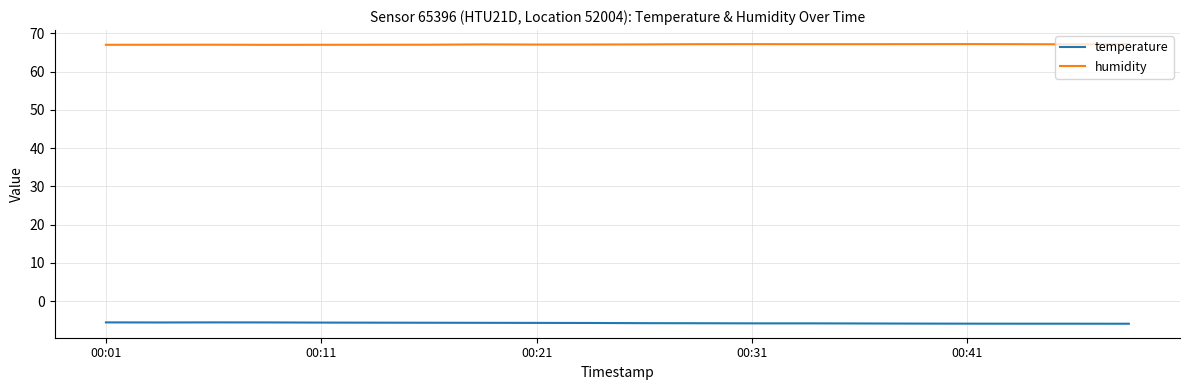

At how many categories does at least one series exceed 46?

20